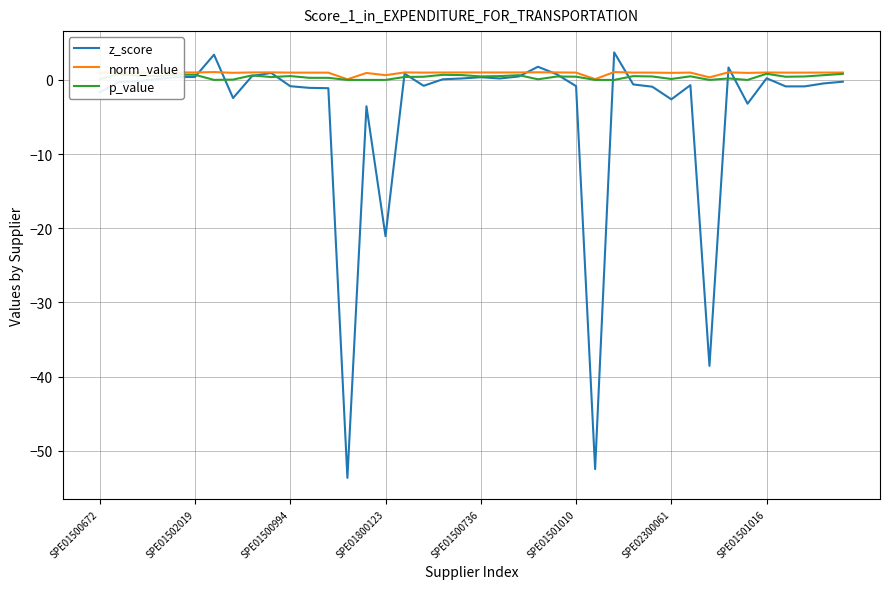

Which series has the widest spread of values?

z_score